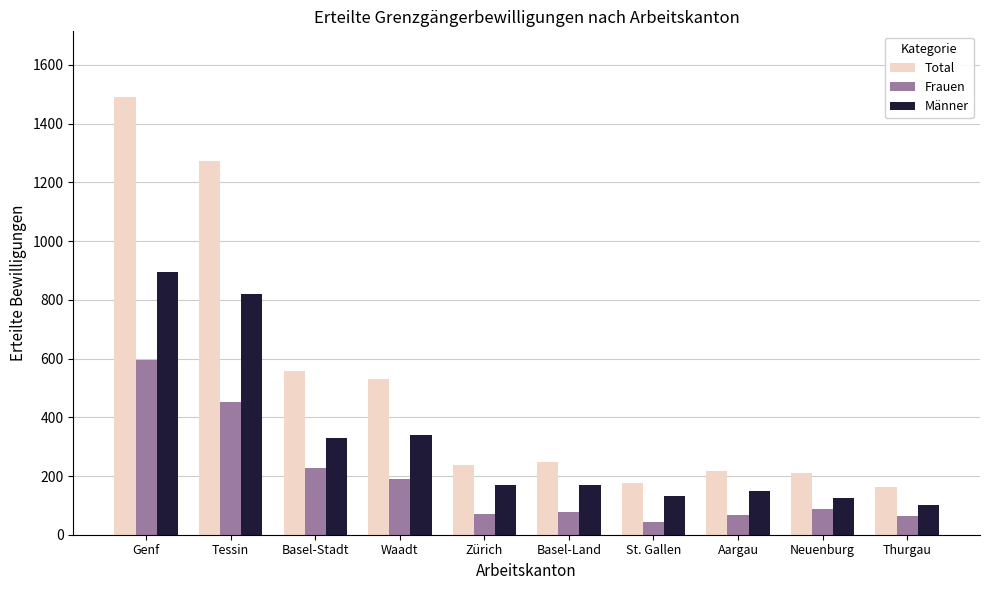

True or false: Frauen has a value of 596 at Genf.

True